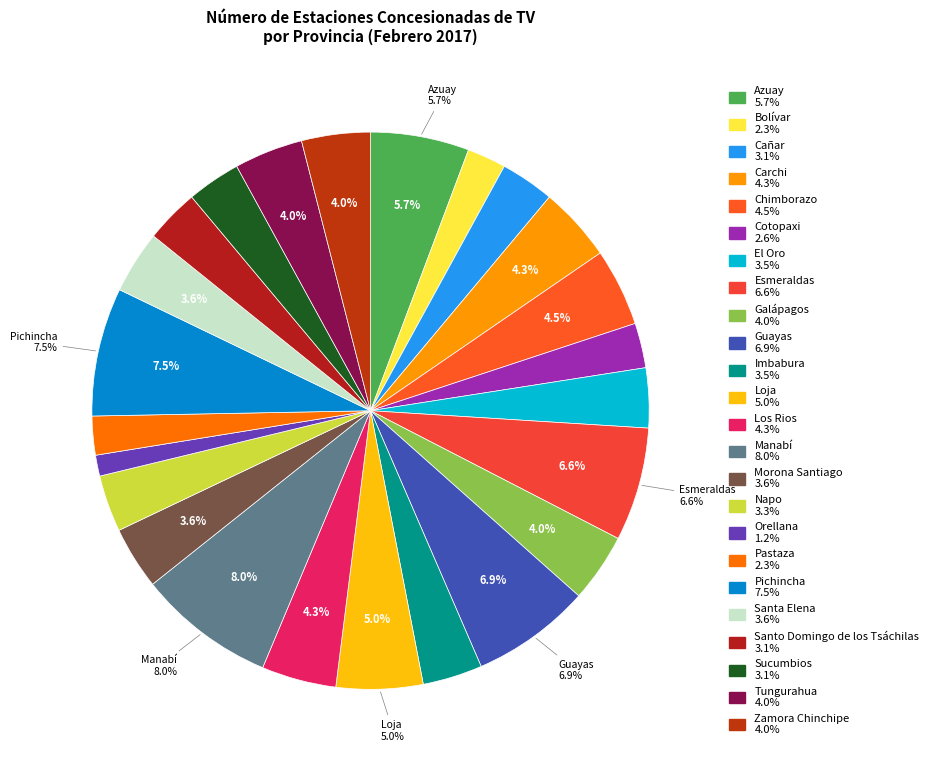

Which slice is the largest?

Manabí